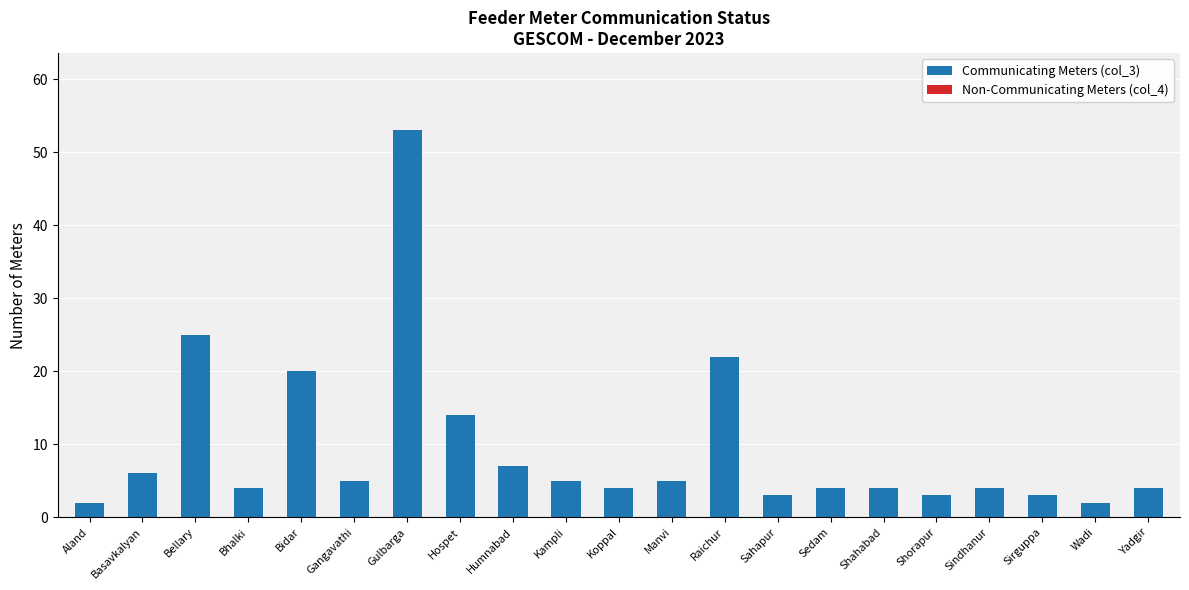

What is the difference between the values at Sahapur and Raichur?

19